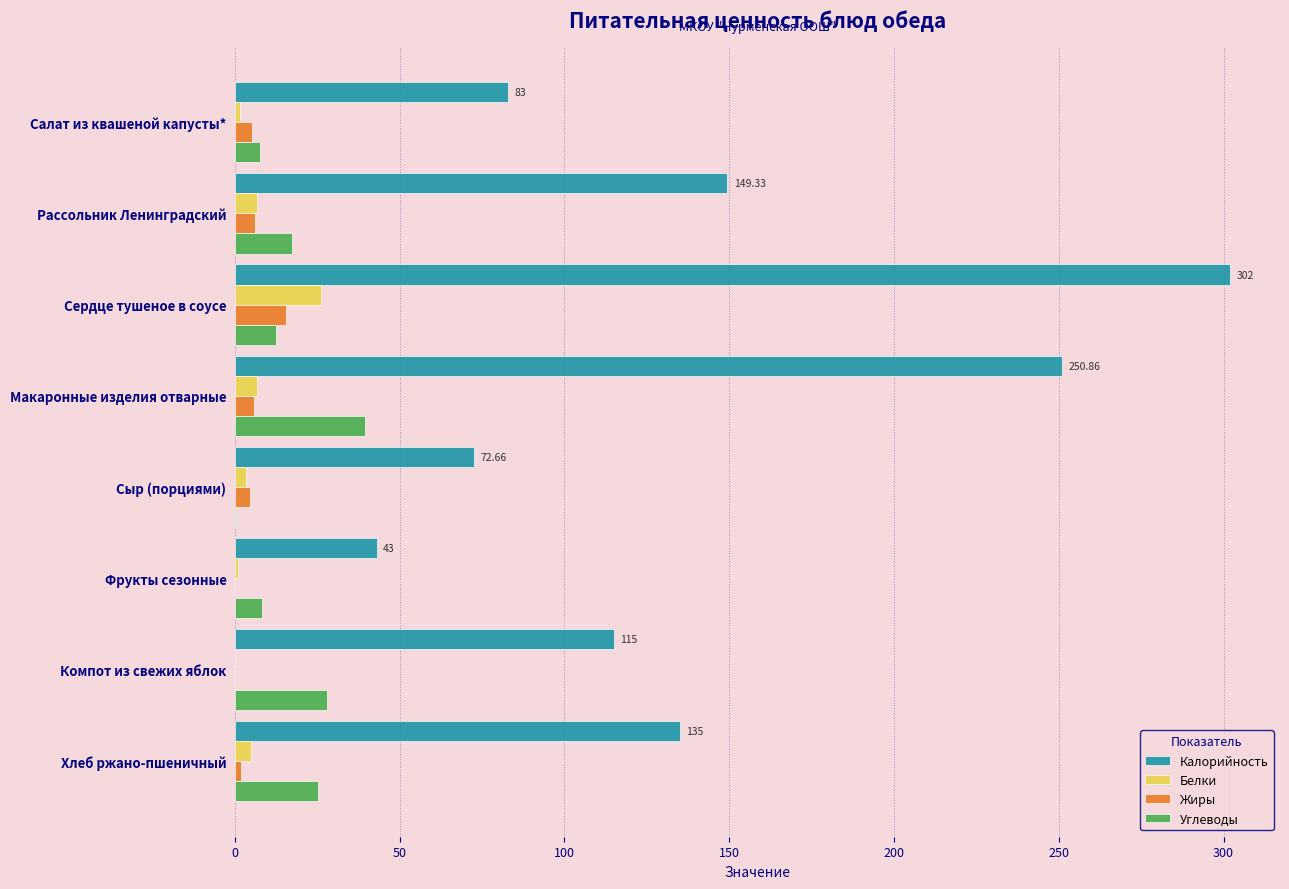

What is the sum of all Белки values?

50.5